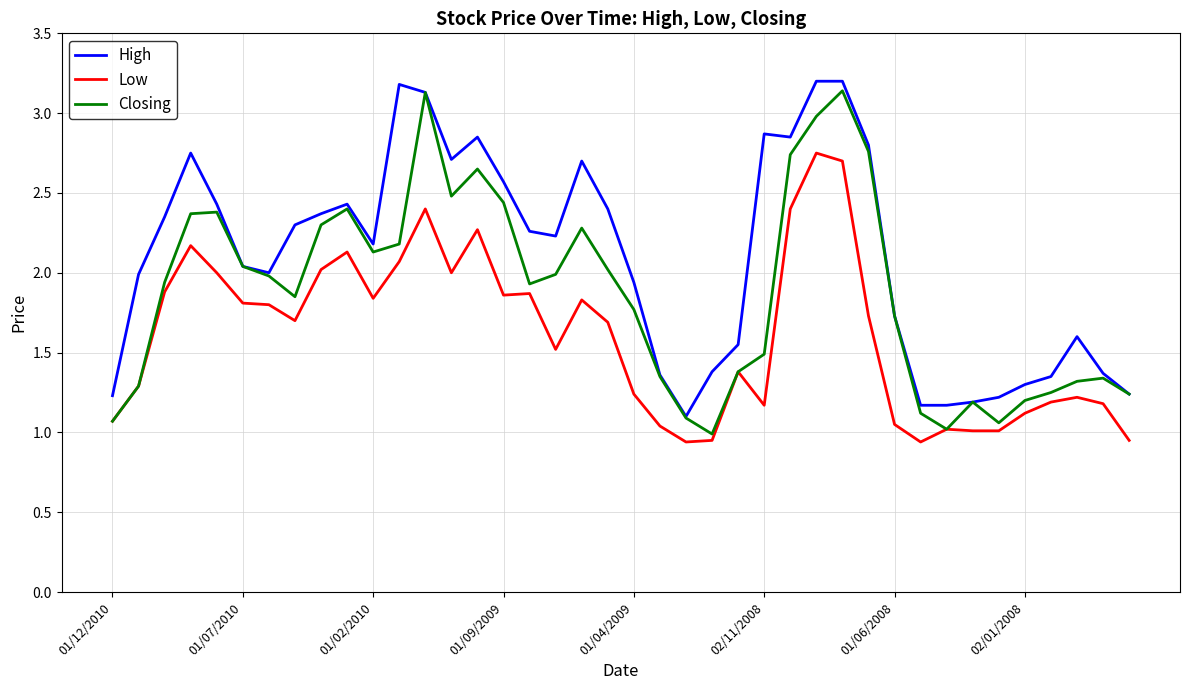

Which series has the largest total across all categories?

High